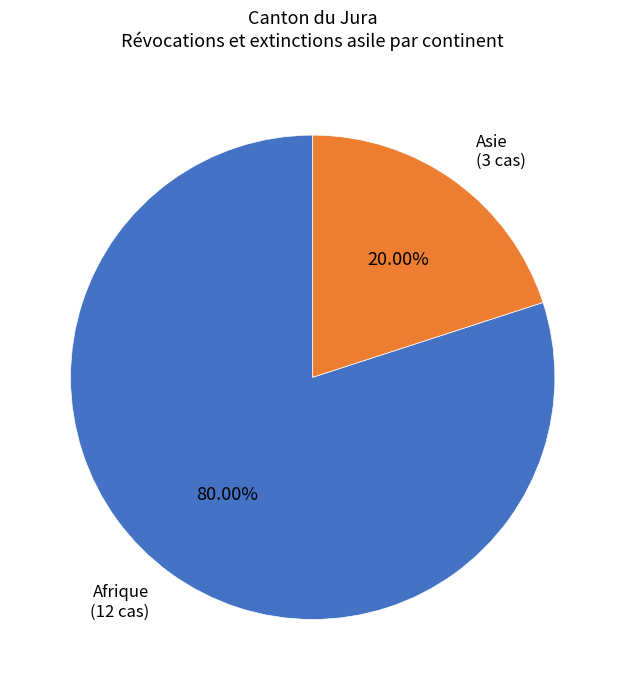

How many segments does this pie chart have?

2